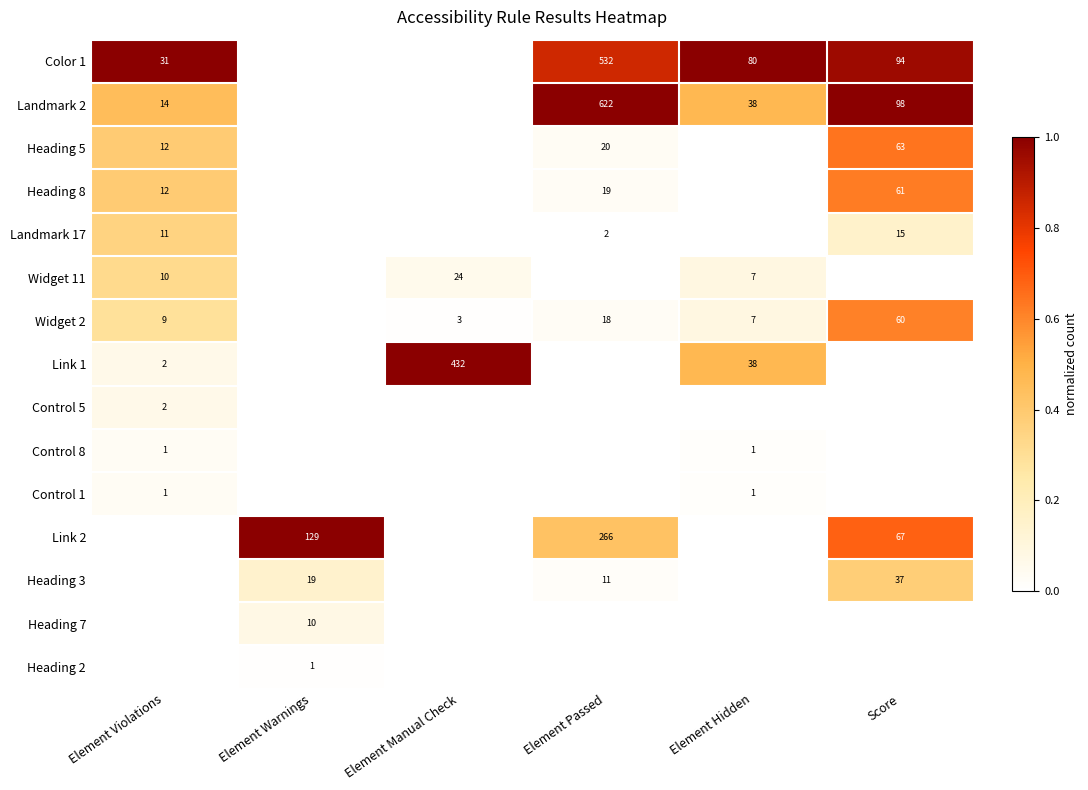

Is it true that Heading 7 equals 10 at Element Warnings?

True